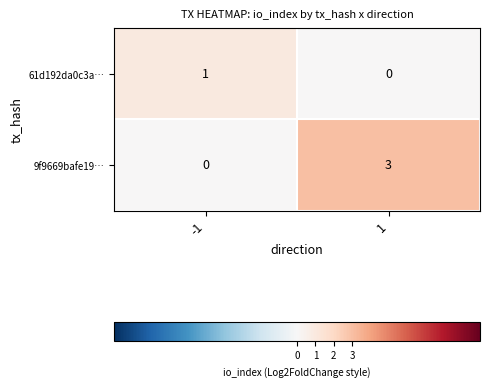

What is the sum of all 9f9669bafe19… values?

3